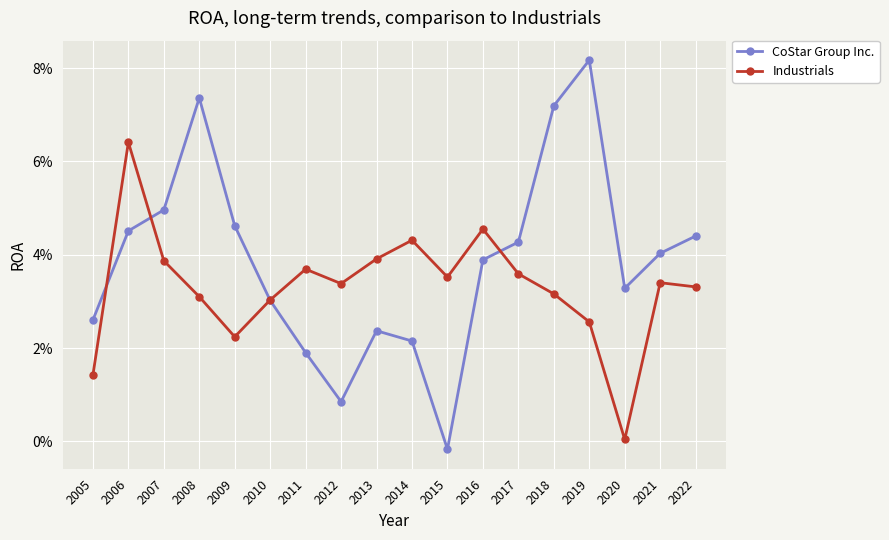

Reading left to right, list all the values displayed in this chart.

CoStar Group Inc.: 2005=0.0	2006=0.0	2007=0.0	2008=0.1	2009=0.0	2010=0.0	2011=0.0	2012=0.0	2013=0.0	2014=0.0	2015=-0.0	2016=0.0	2017=0.0	2018=0.1	2019=0.1	2020=0.0	2021=0.0	2022=0.0
Industrials: 2005=0.0	2006=0.1	2007=0.0	2008=0.0	2009=0.0	2010=0.0	2011=0.0	2012=0.0	2013=0.0	2014=0.0	2015=0.0	2016=0.0	2017=0.0	2018=0.0	2019=0.0	2020=0.0	2021=0.0	2022=0.0